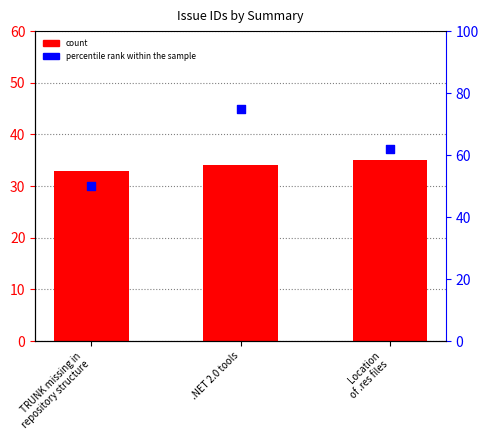

At how many categories does at least one series exceed 36?

3